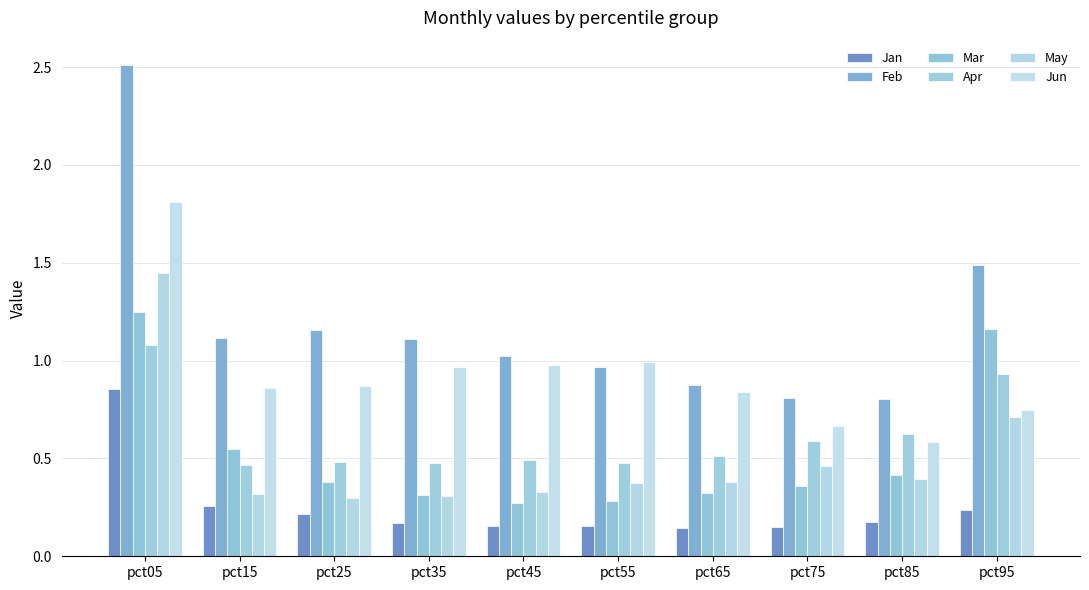

What value does the Jan series have at pct45?

0.2